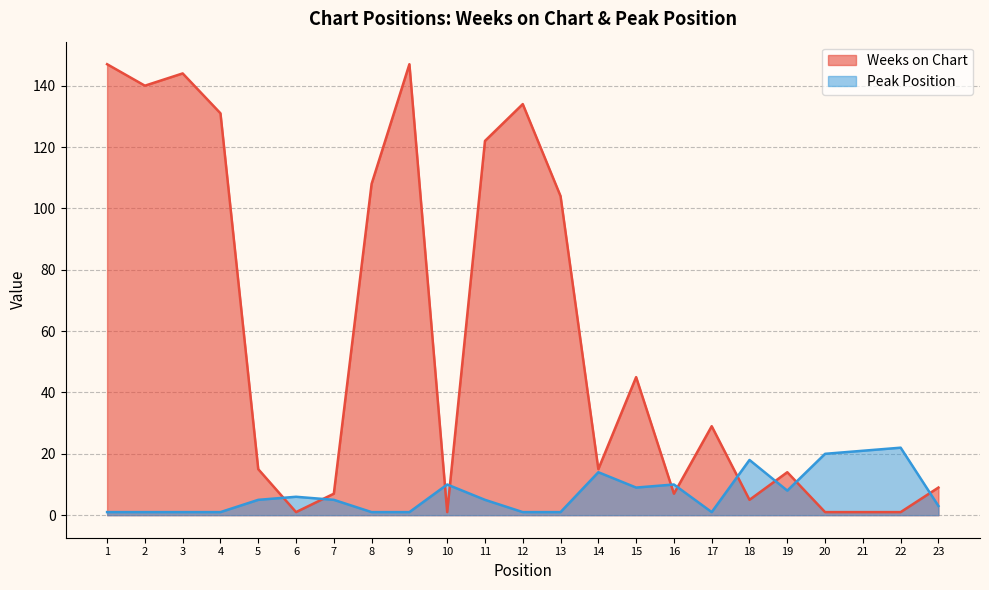

Is it true that Peak Position equals 1 at 4?

True